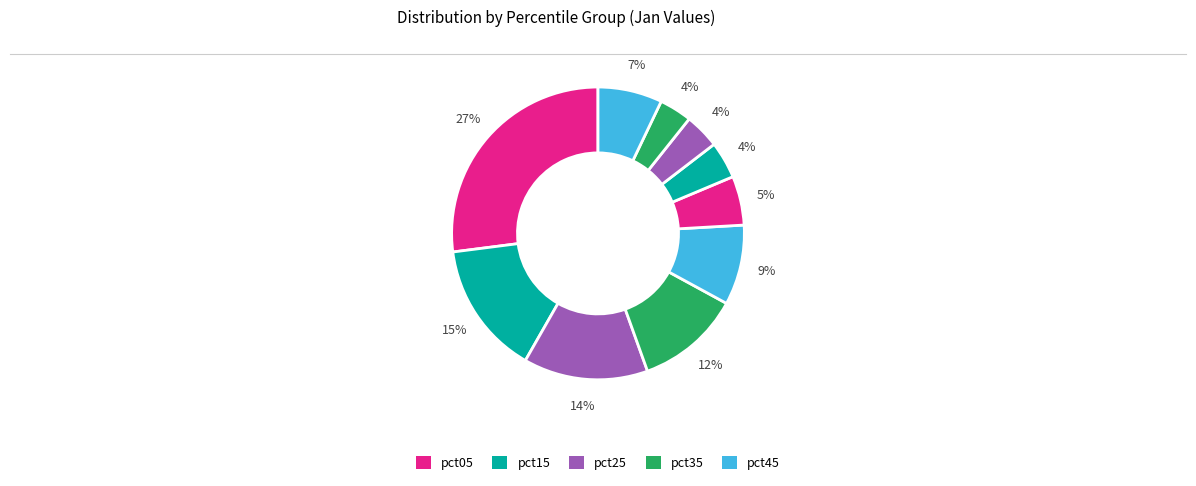

Does any single category account for the majority?

No